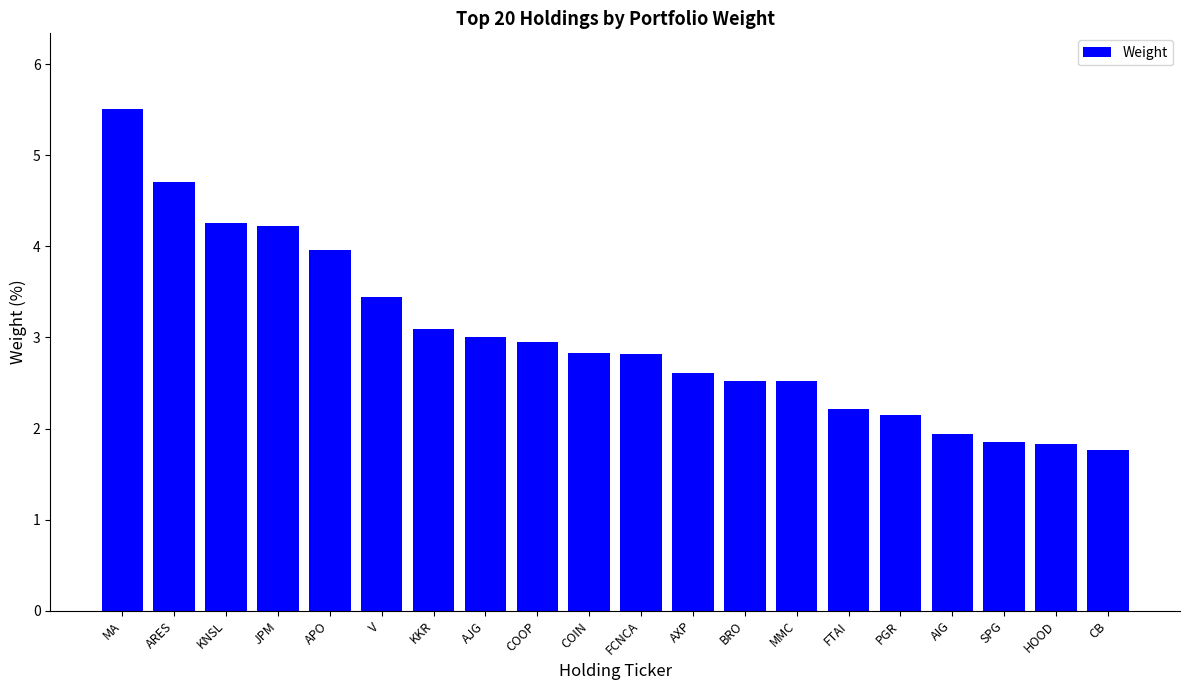

Count the number of data series in this chart.

1